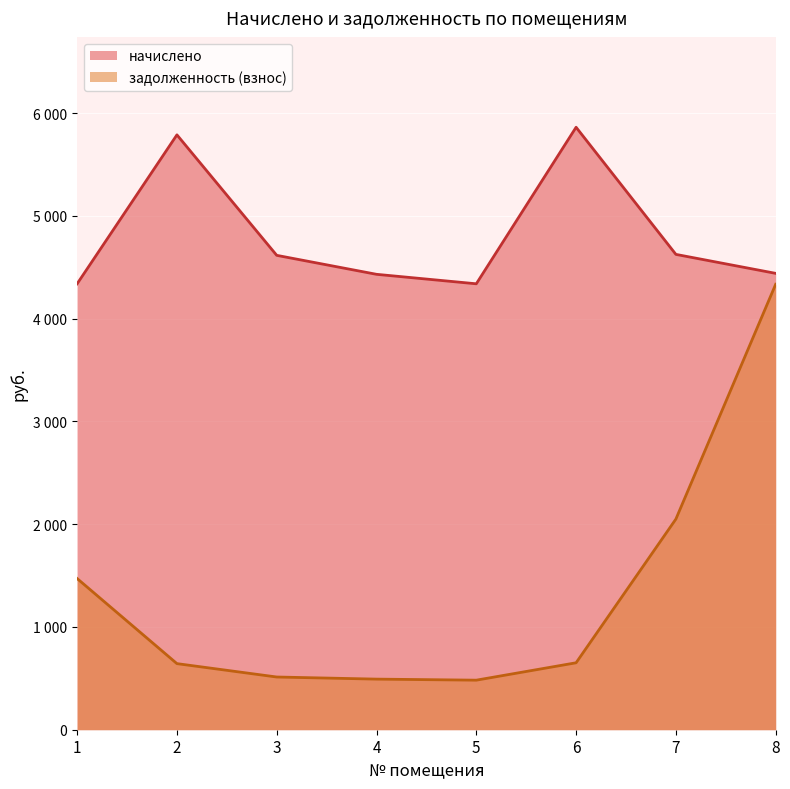

What is the value of the задолженность (взнос) point at the 1st from the left?

1471.4